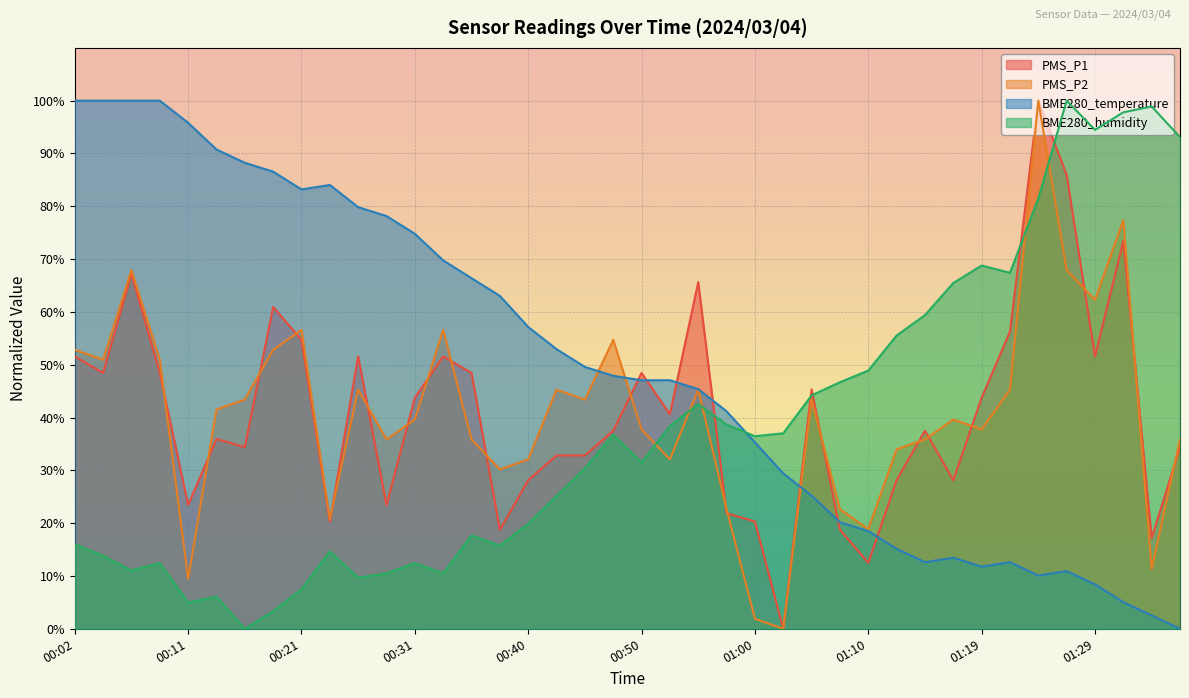

After their last crossing, which series has the higher values: PMS_P2 or BME280_humidity?

BME280_humidity